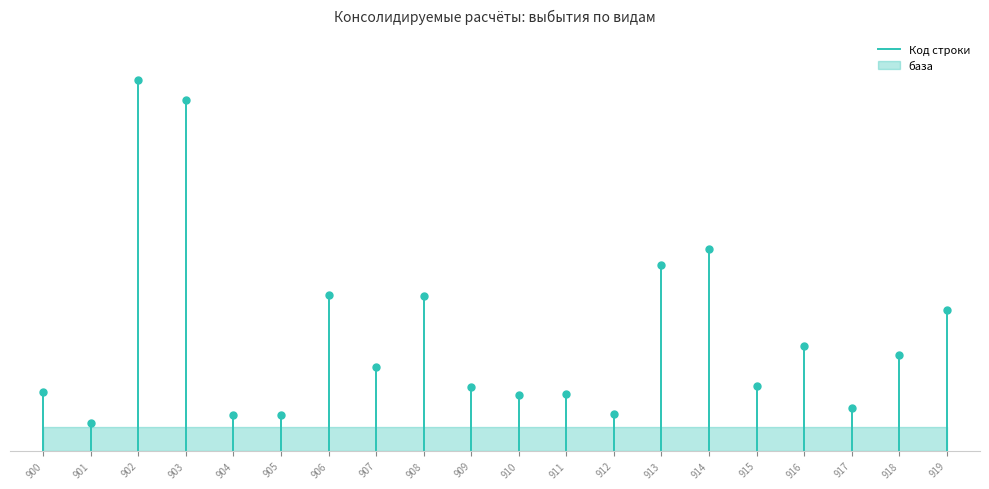

What is the maximum value shown in the chart?

2.0